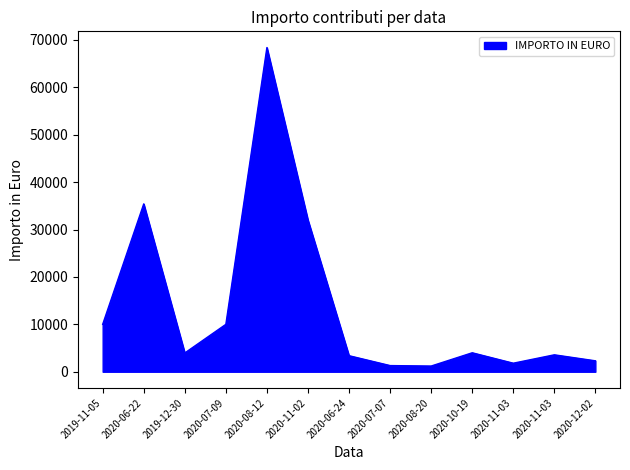

Does the chart display data point markers on the line(s)?

No